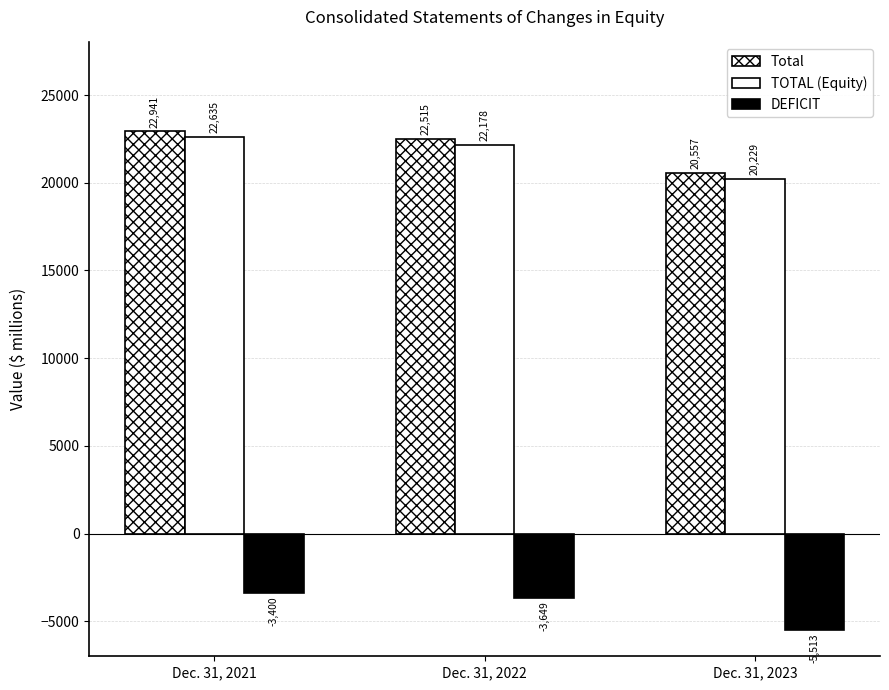

How many categories are shown in the chart?

3